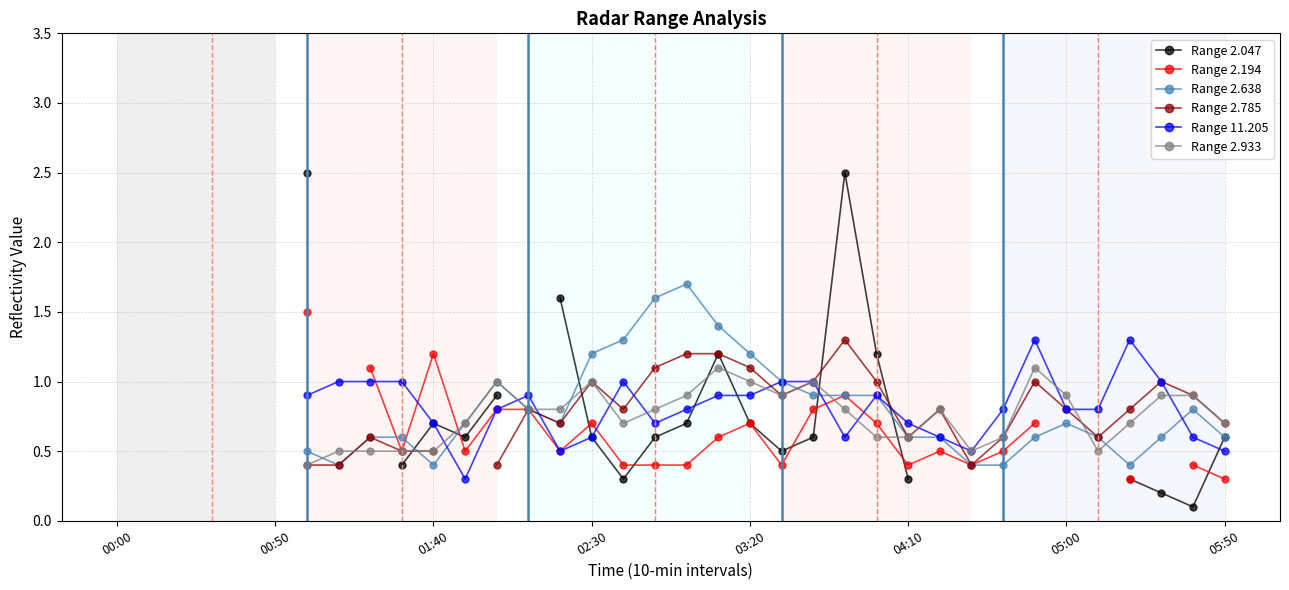

Between 05:50 and 9, which series saw the biggest shift?

Range 2.638